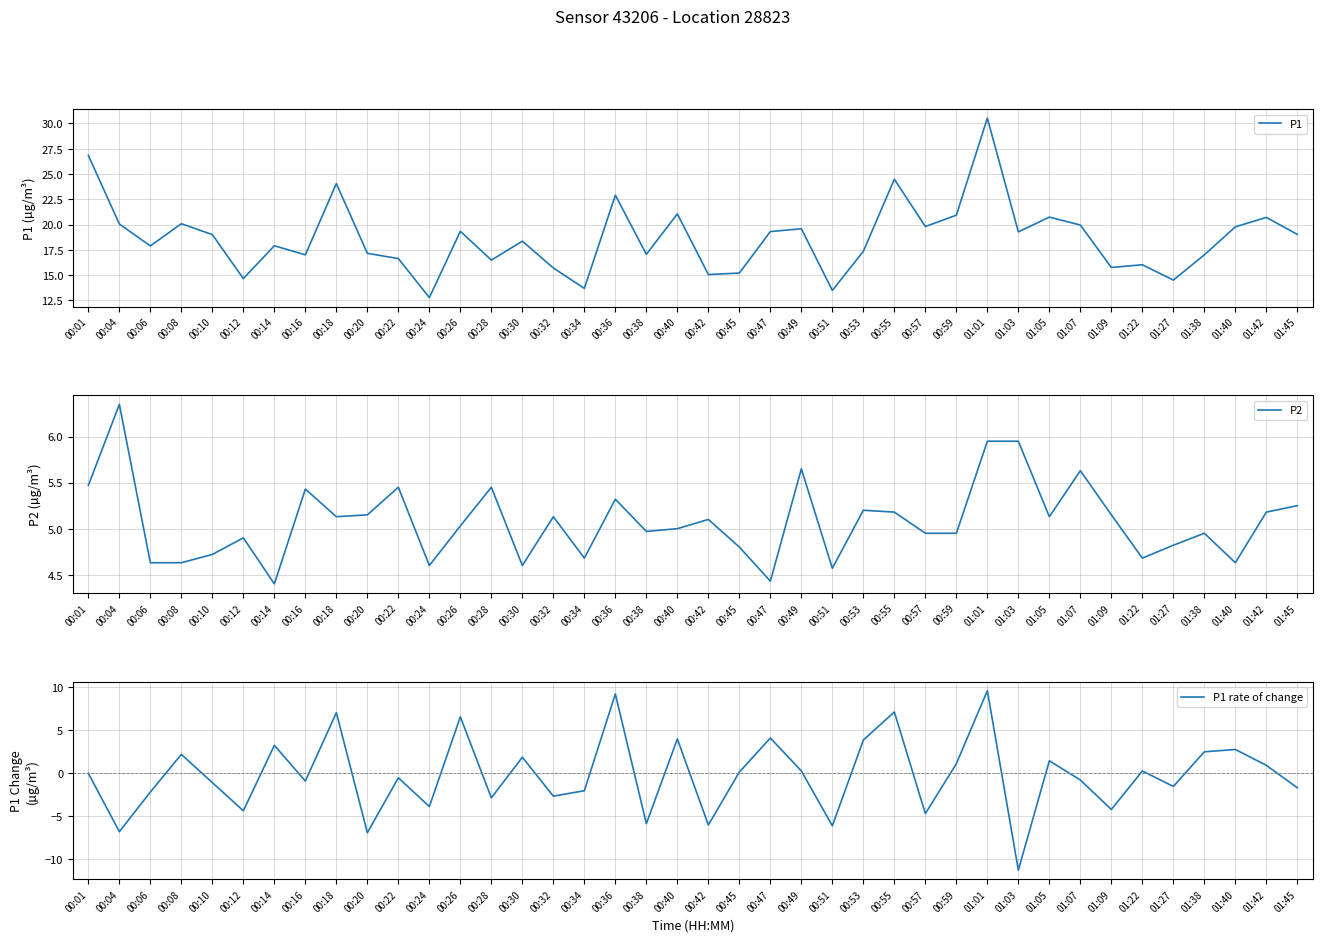

List the series in order of their overall mean, highest first.

P1, P2, P1 rate of change